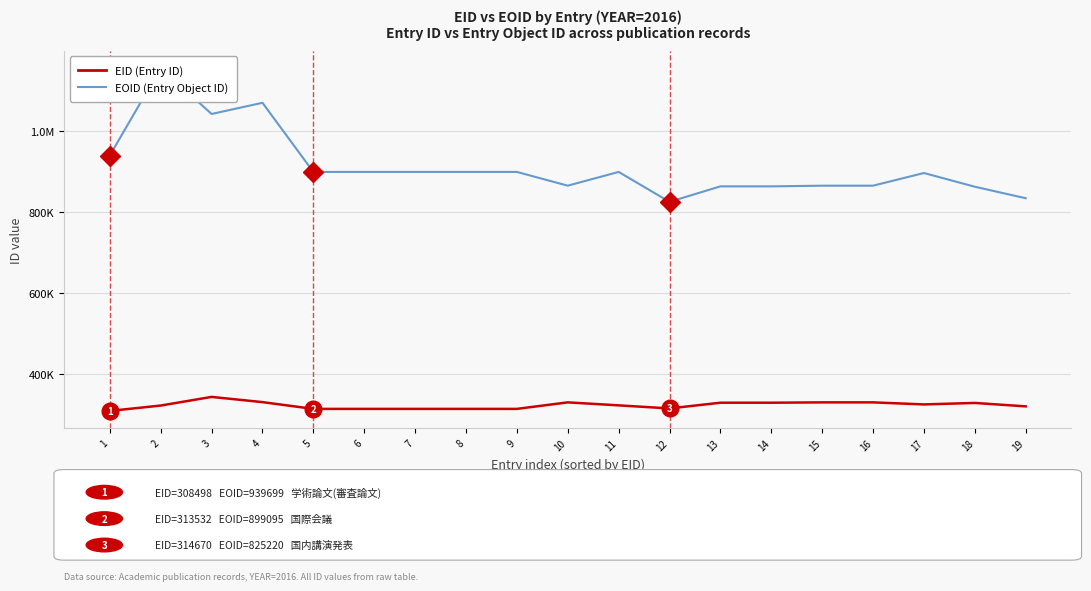

Which series has the widest spread of values?

EOID (Entry Object ID)